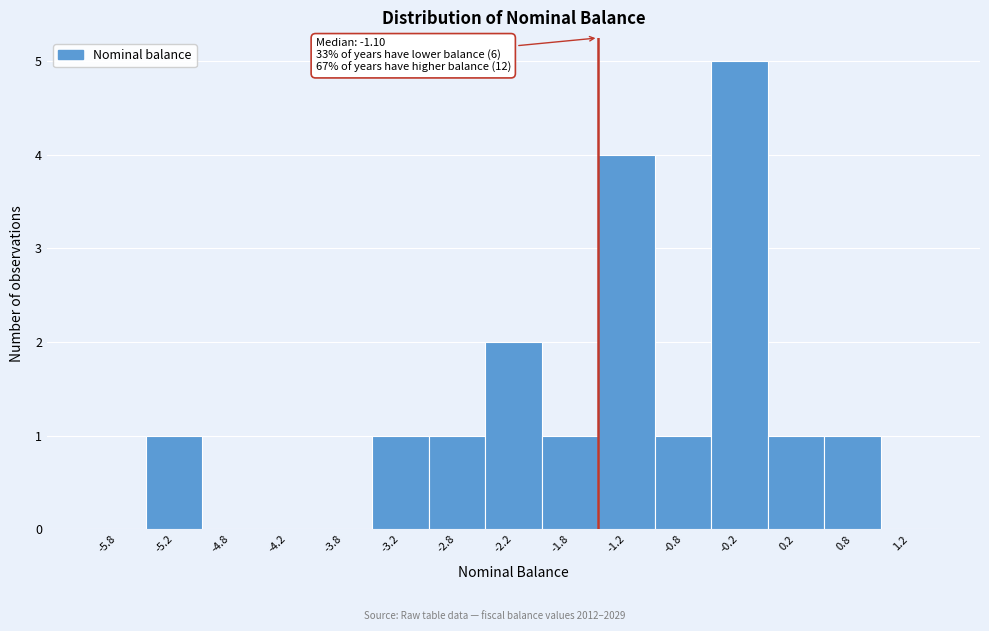

Over which range of the x-axis is the bar tallest?

-0.5 to 0.0